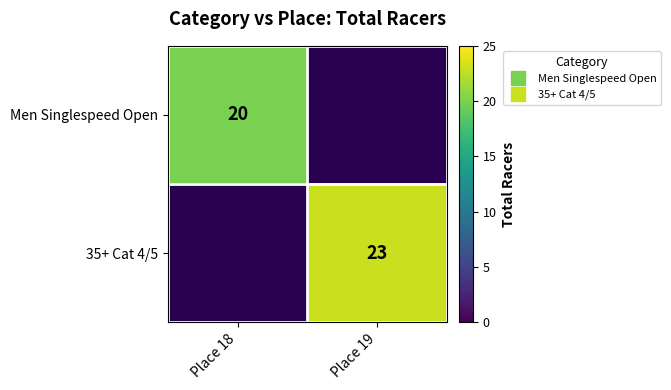

How many categories are shown in the chart?

2